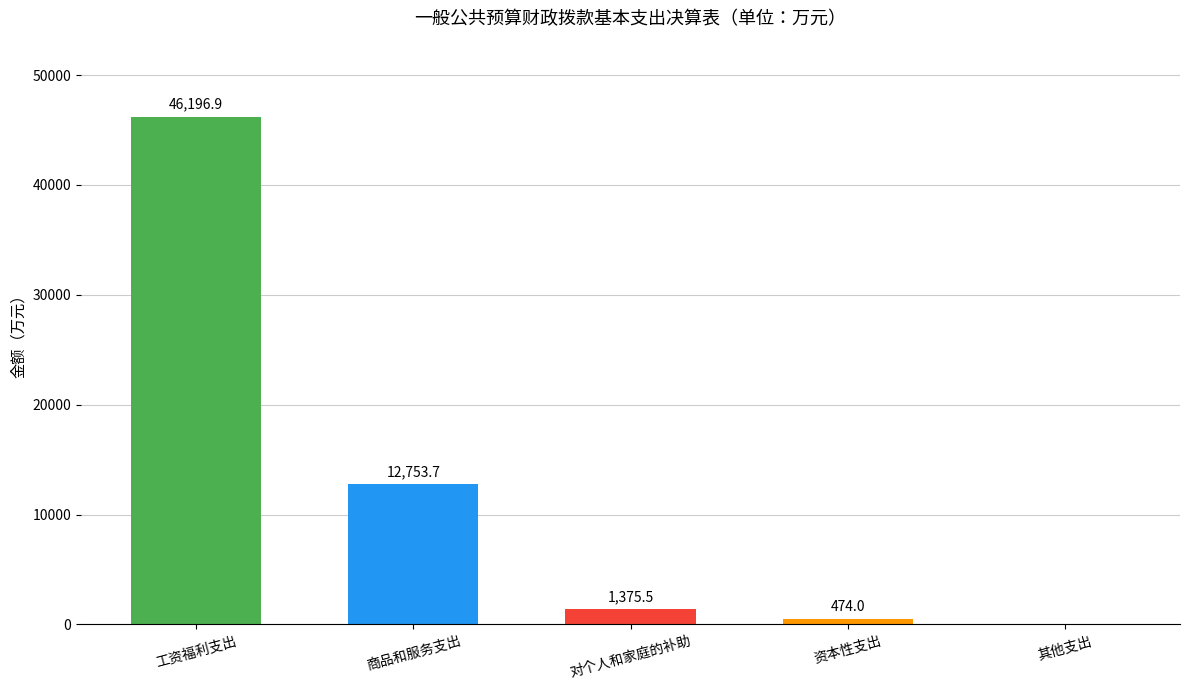

Which category has the highest value across all series?

工资福利支出